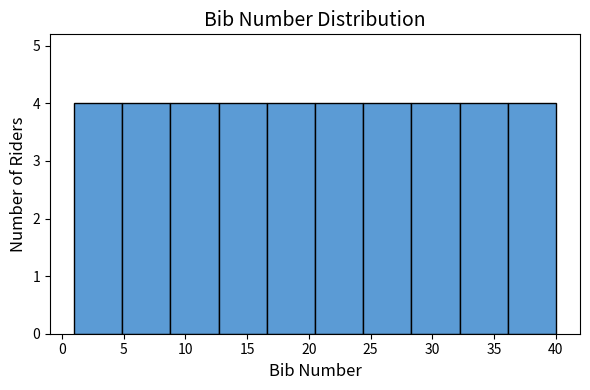

Reading left to right, list every bar in this chart as the range it spans on the x-axis followed by its height. Neither the bar edges nor the heights are printed on the chart, so give them approximately, as read against the axes.

1.0 to 4.9: 4
4.9 to 8.8: 4
8.8 to 12.7: 4
12.7 to 16.6: 4
16.6 to 20.5: 4
20.5 to 24.4: 4
24.4 to 28.3: 4
28.3 to 32.2: 4
32.2 to 36.1: 4
36.1 to 40.0: 4